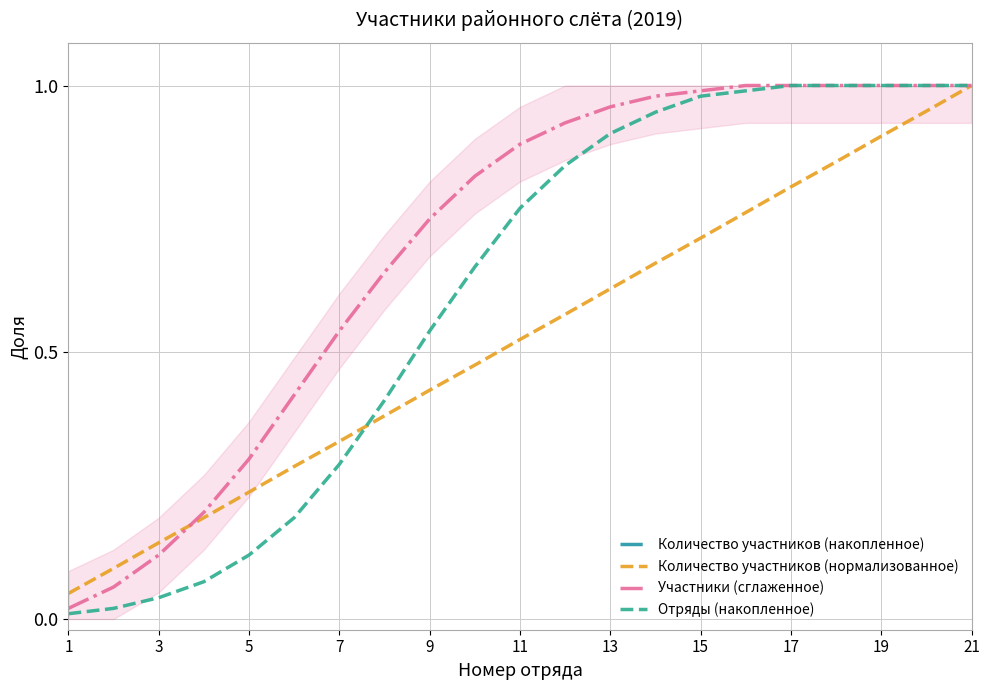

The value of Количество участников (нормализованное) at 21 is 1.7. True or false?

False